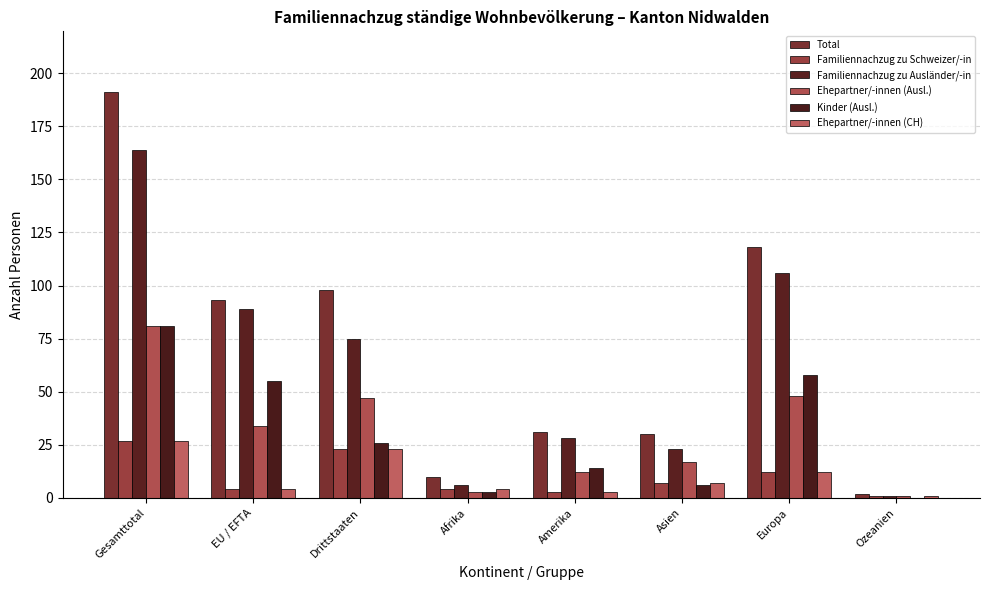

What is the sum of the Familiennachzug zu Ausländer/-in values at EU / EFTA and Gesamttotal?

253